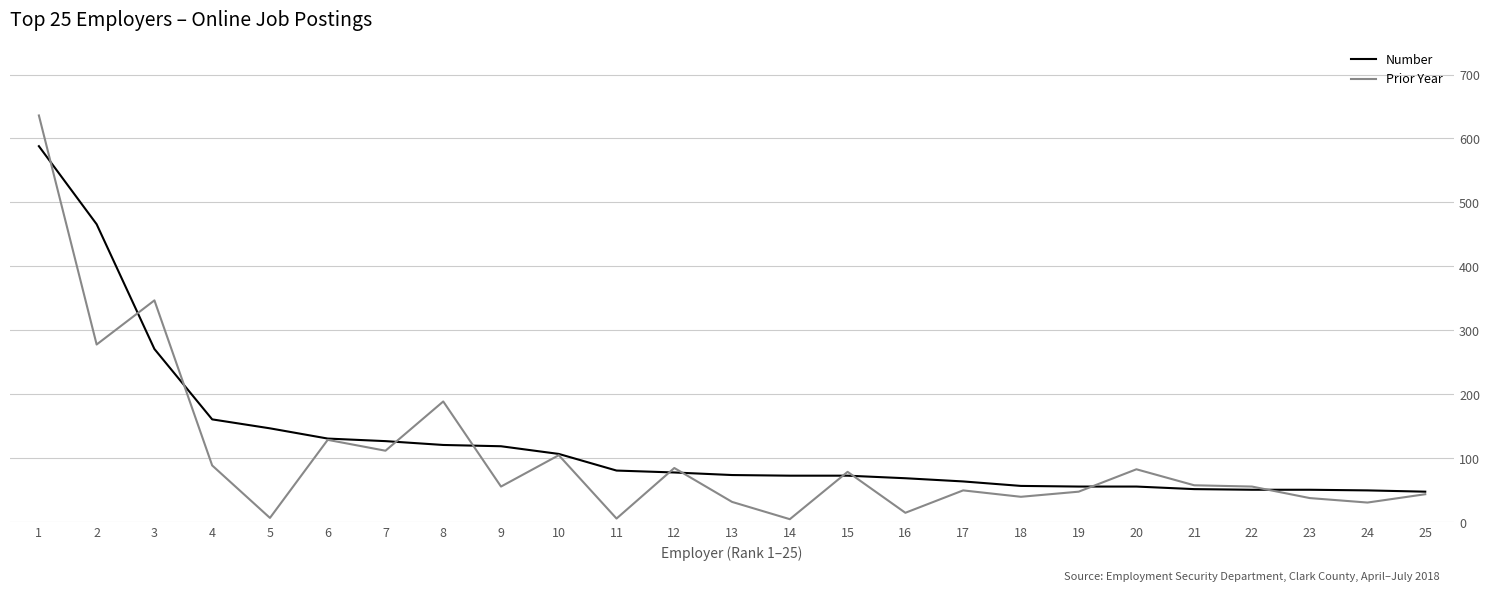

Which series has the widest spread of values?

Prior Year